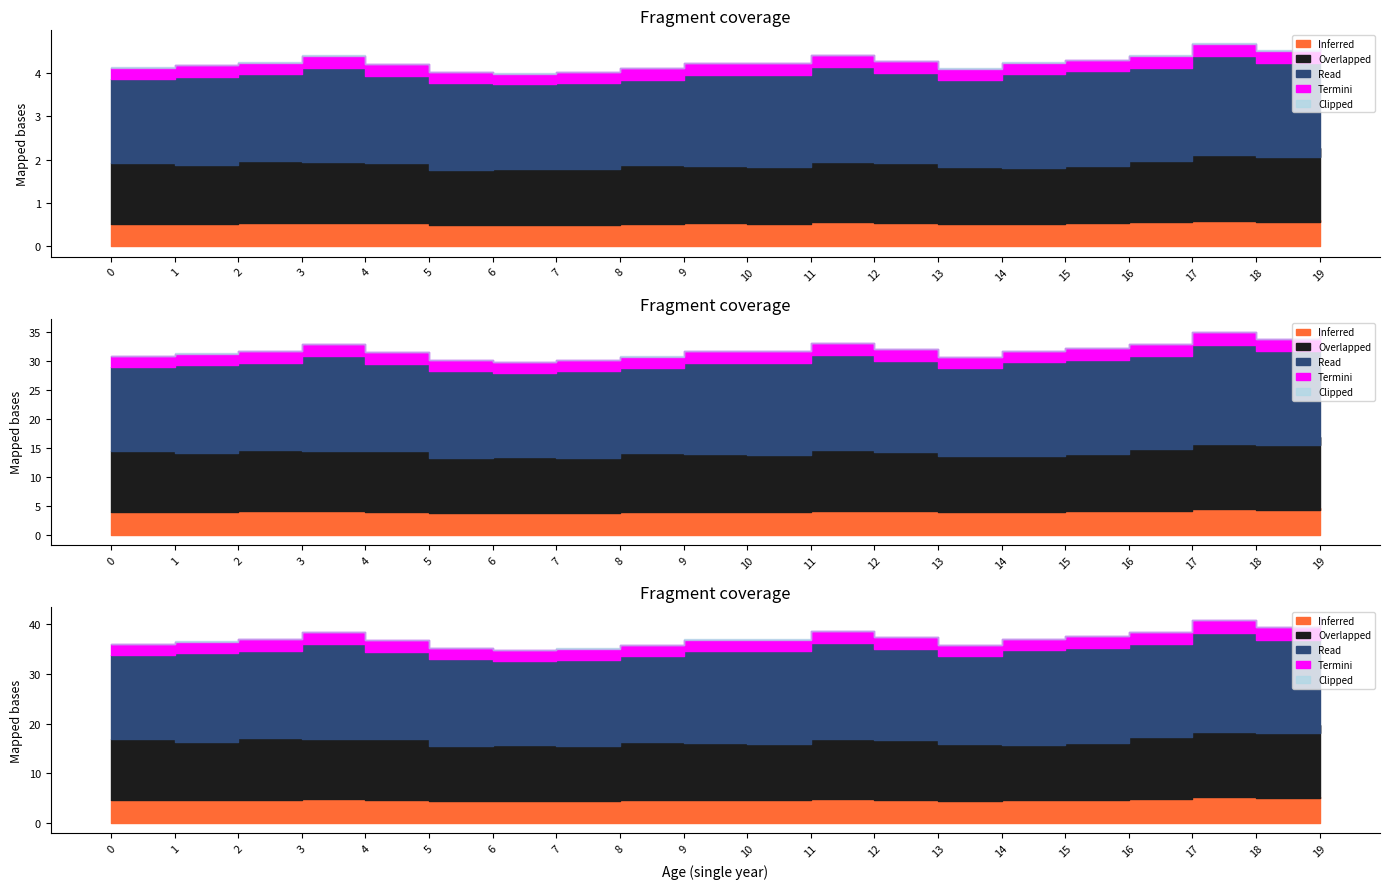

True or false: Termini and Read intersect in this chart.

False